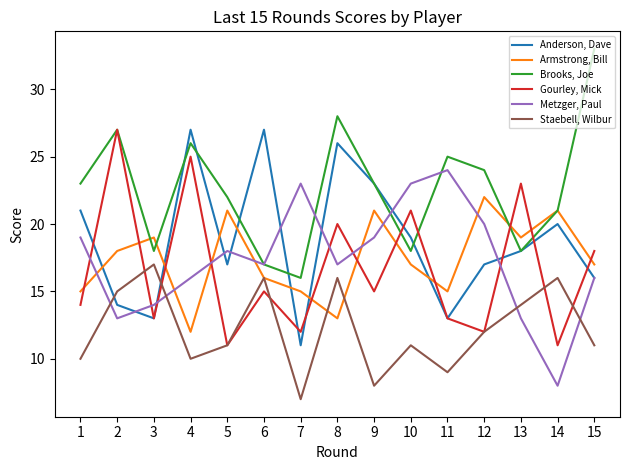

Between 6 and 15, which series saw the biggest shift?

Brooks, Joe